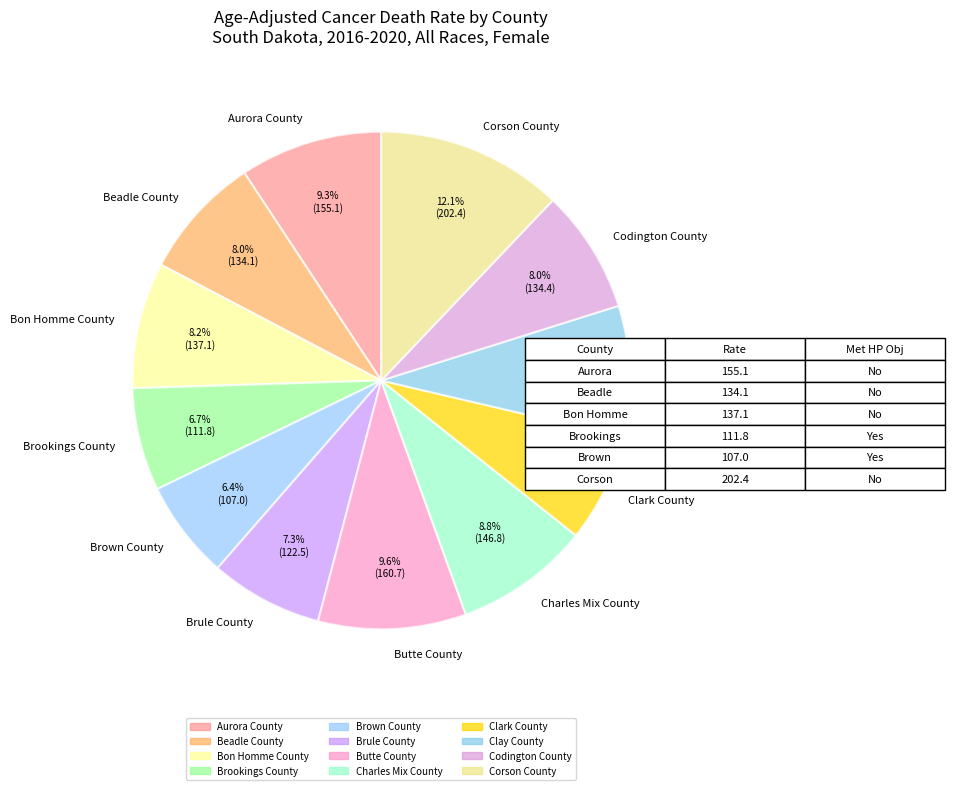

To the nearest percent, what is the difference between the Brown County and Clay County slice percentages?

2%